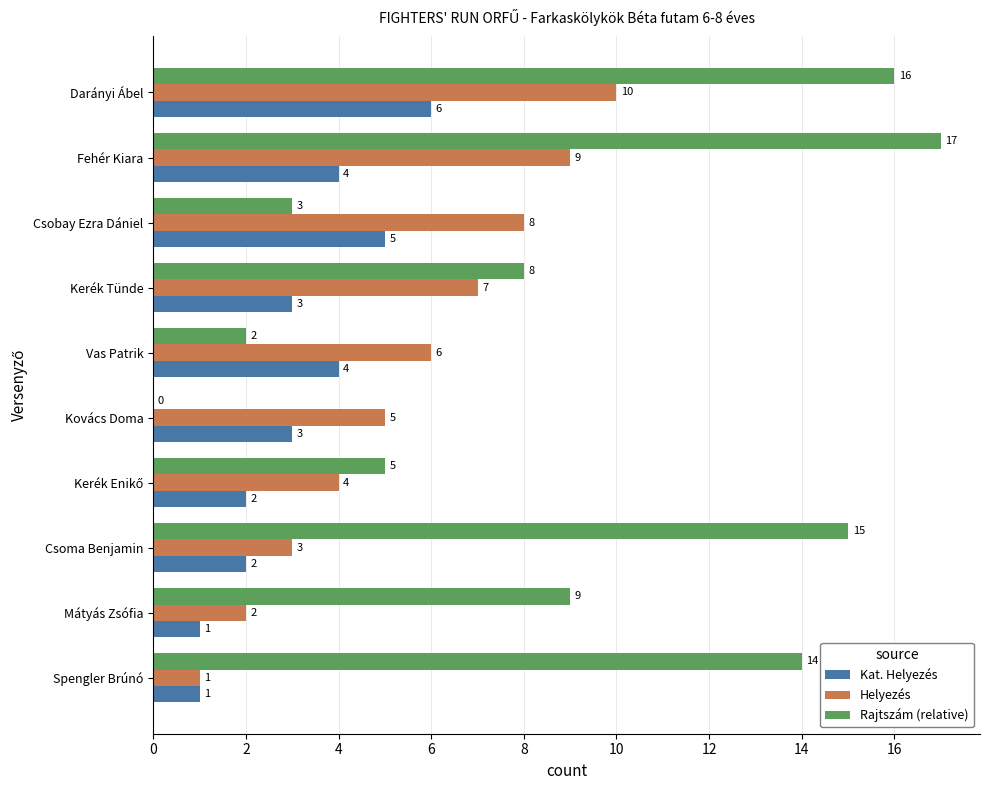

What are all the series names shown in the legend?

Kat. Helyezés, Helyezés, Rajtszám (relative)